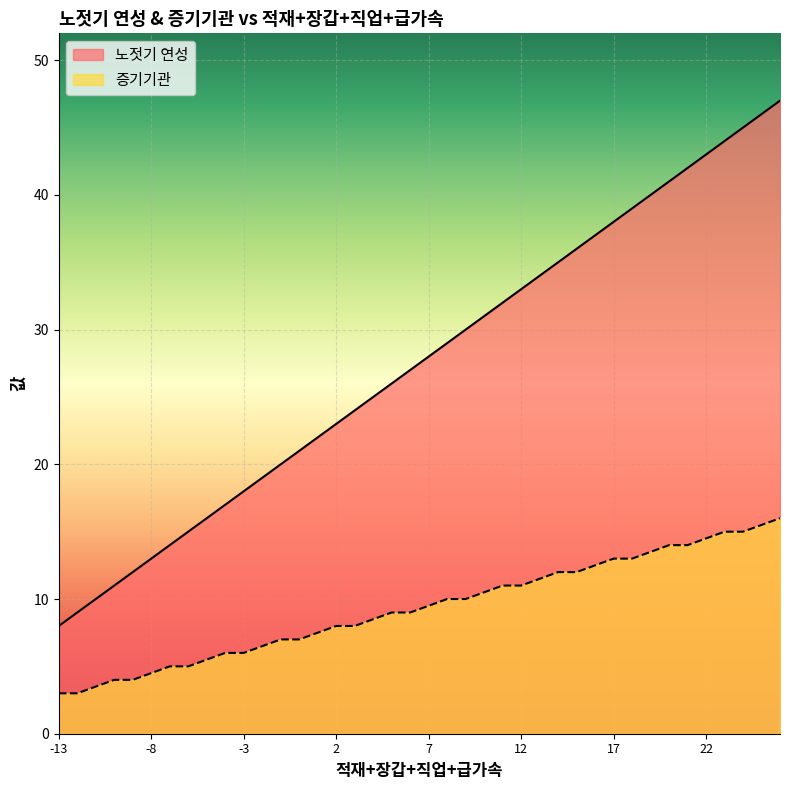

The value of 노젓기 연성 at 23 is 15.3. True or false?

False